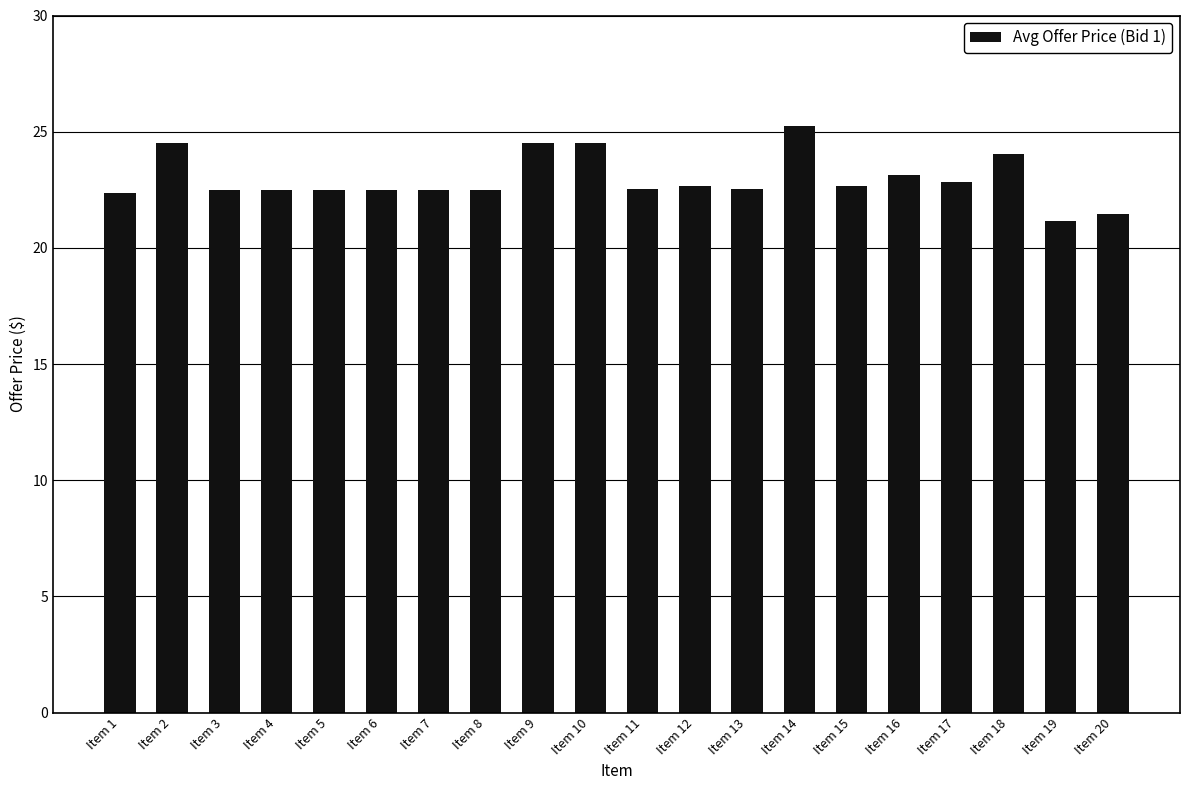

Which has a higher value, Item 20 or Item 8?

Item 8